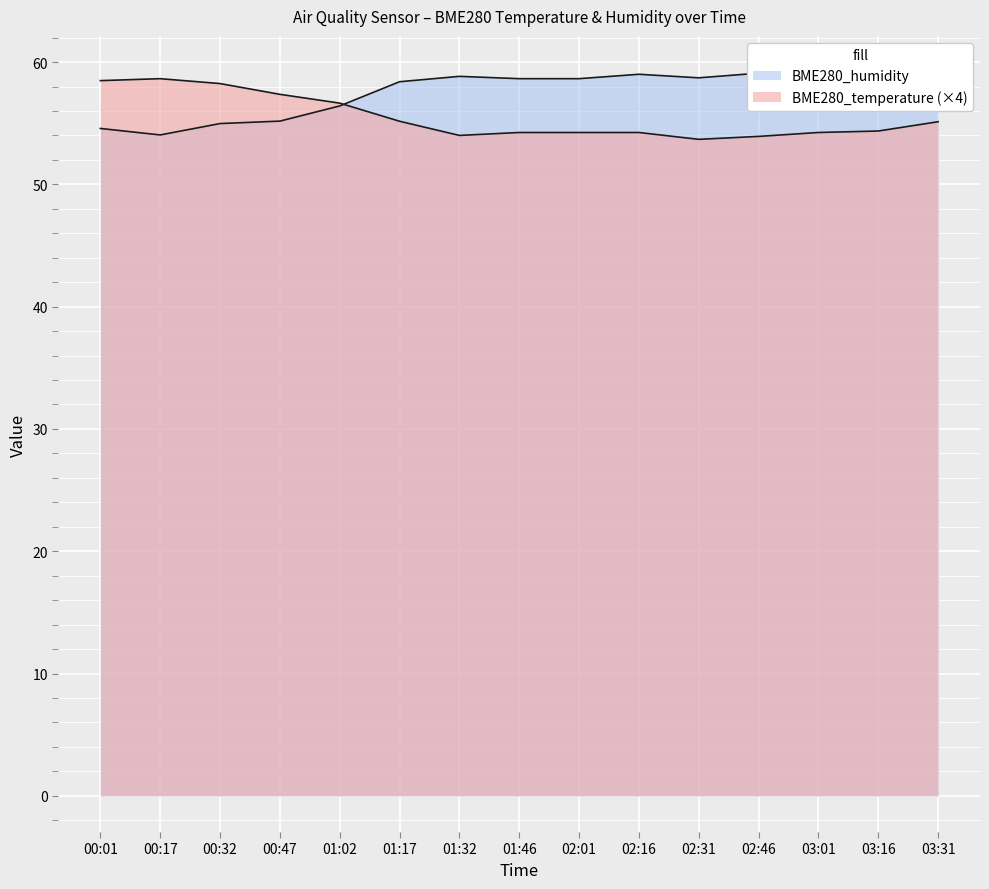

Is the value of BME280_temperature at 01:32 greater than the value of BME280_humidity at 03:31?

No